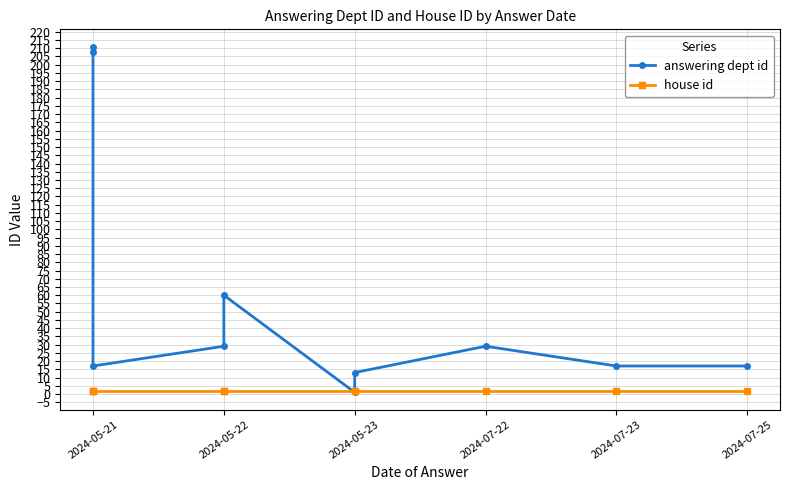

What is the greatest value displayed?

211